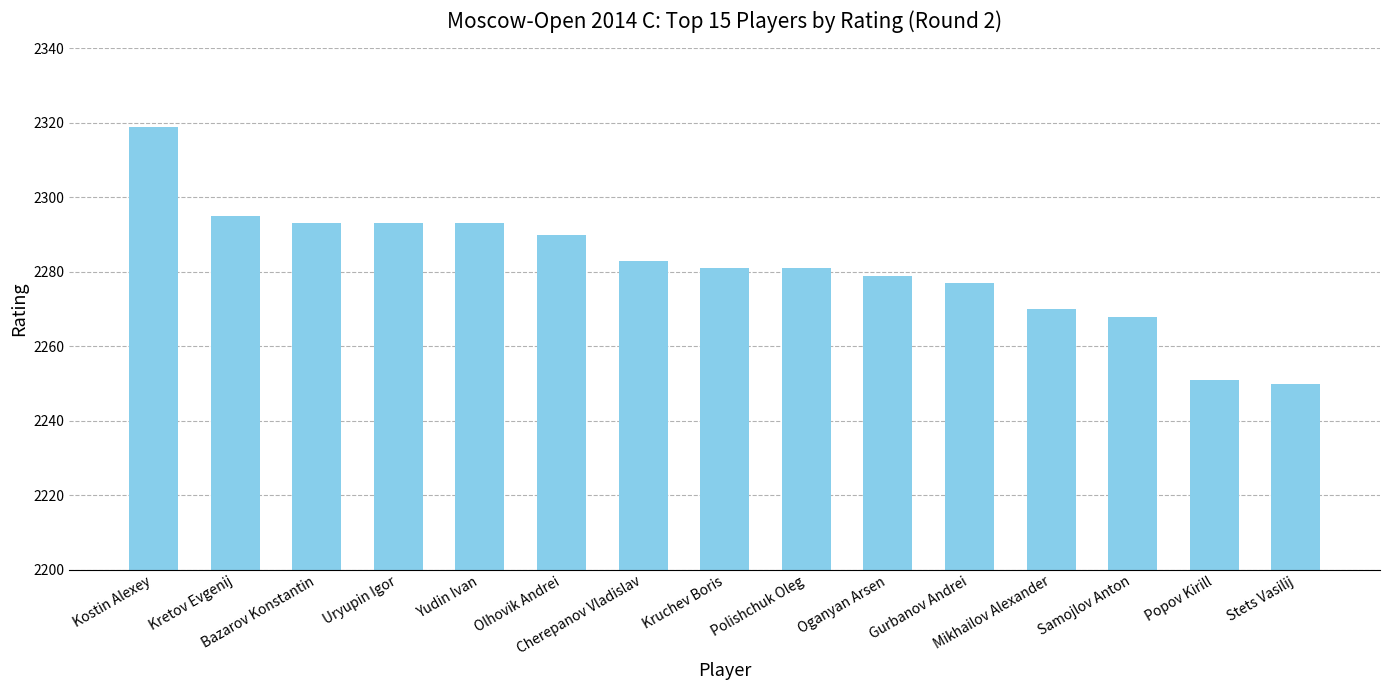

How many series are shown in this chart?

1